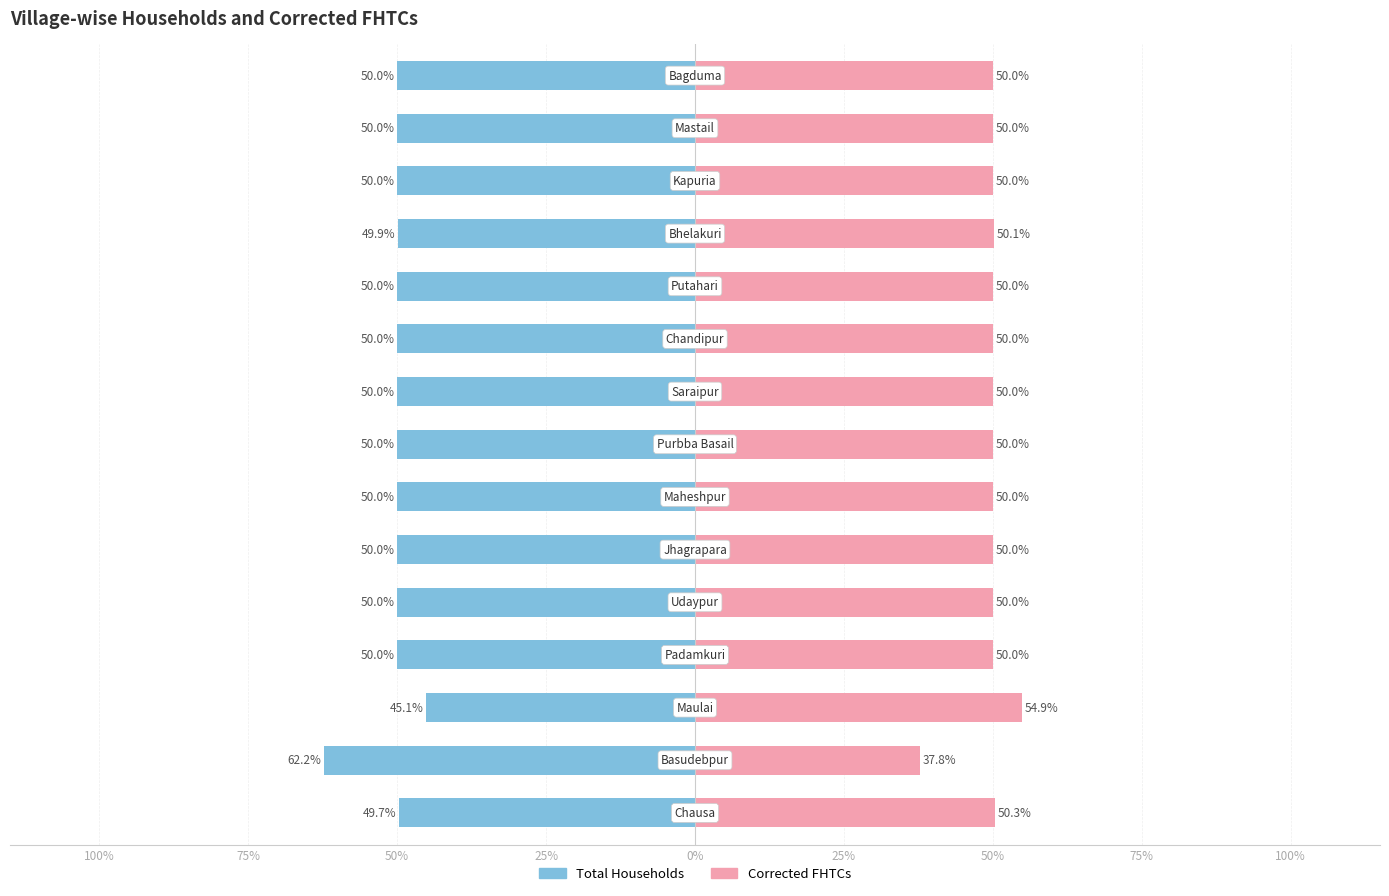

How many bars are there in total?

30